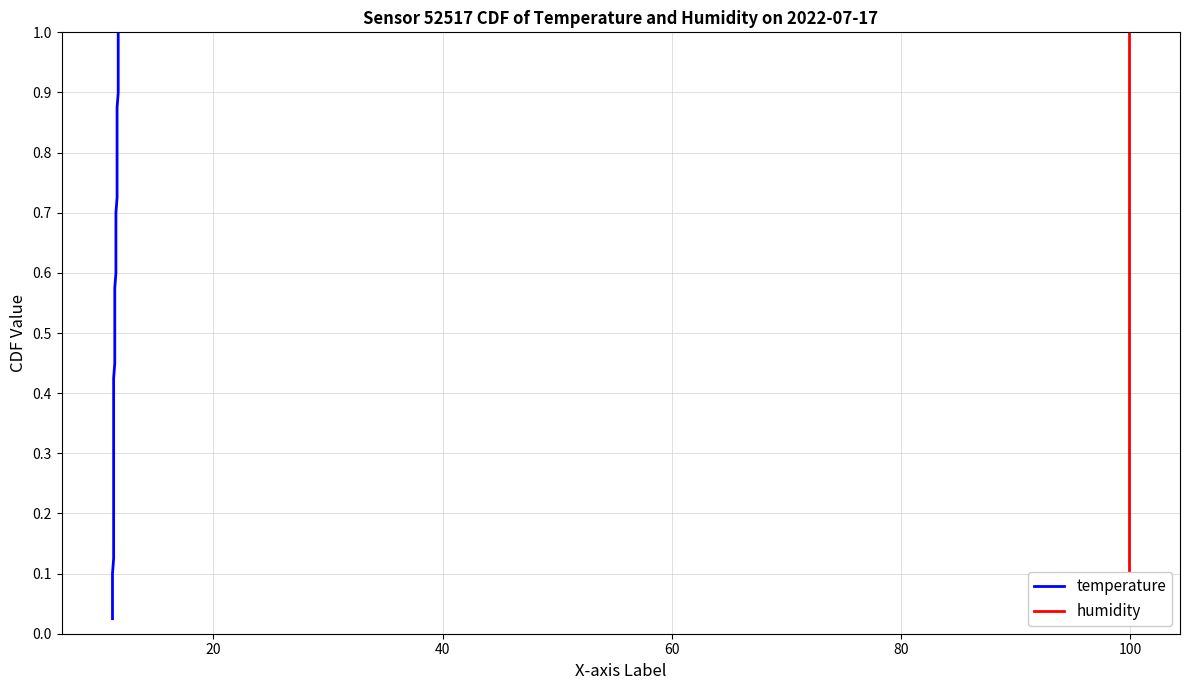

The value of humidity at 31 is 1.3. True or false?

False